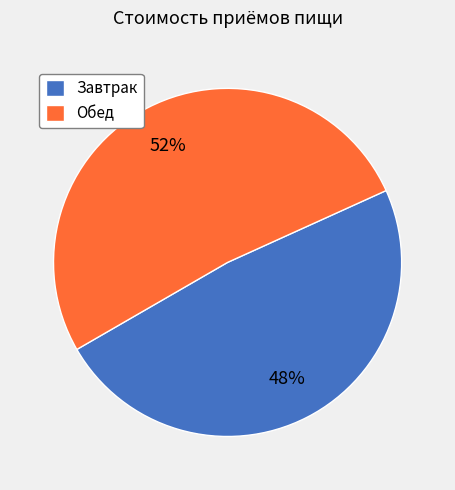

Rank the categories by value from lowest to highest.

Завтрак, Обед